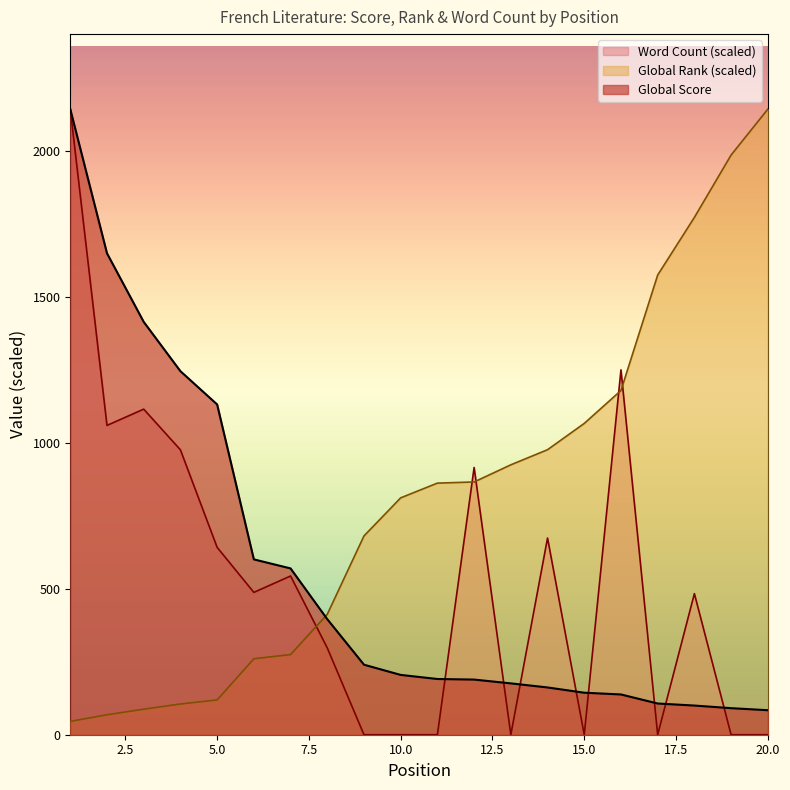

Where is Global Rank nearest to the value 1094?

15